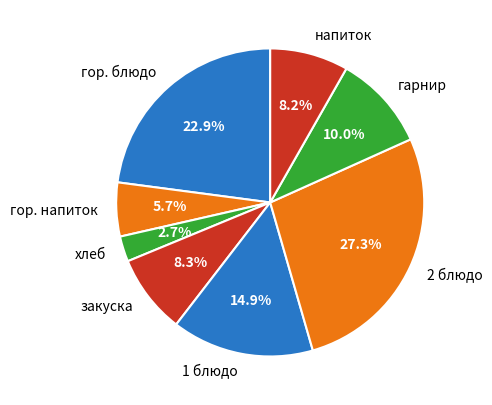

What percentage is the гор. напиток slice, to the nearest percent?

6%